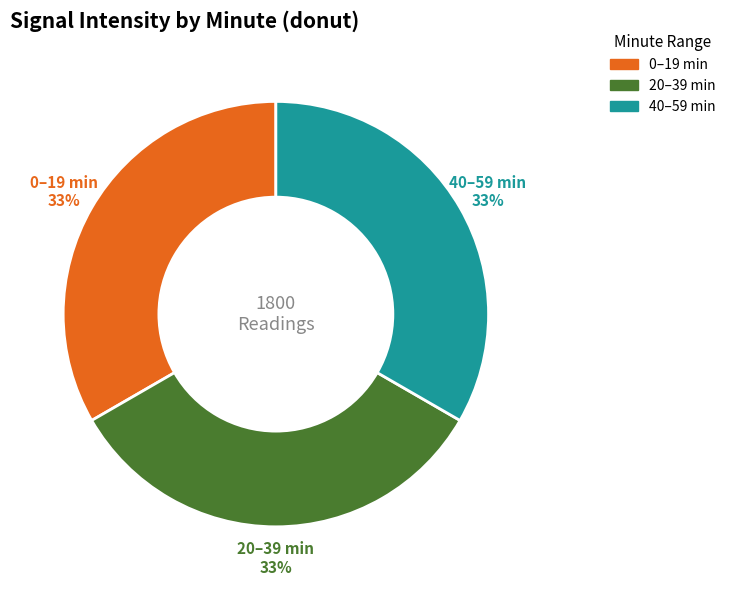

True or false: 6 accounts for 22% of the total.

False